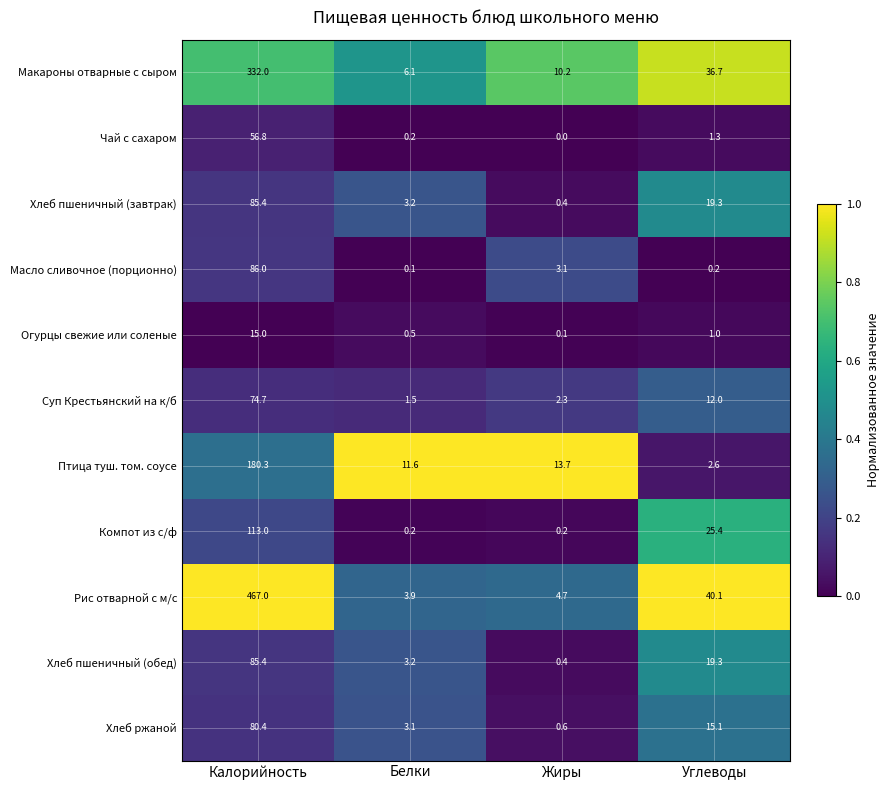

Count the number of data series in this chart.

11